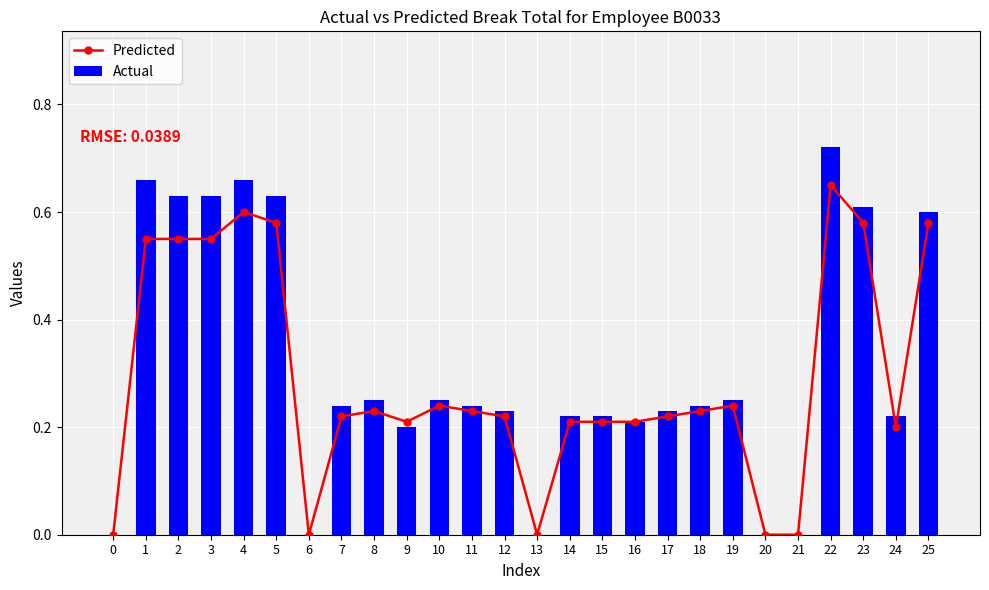

The Actual series shows 0.3 at 25. True or false?

False